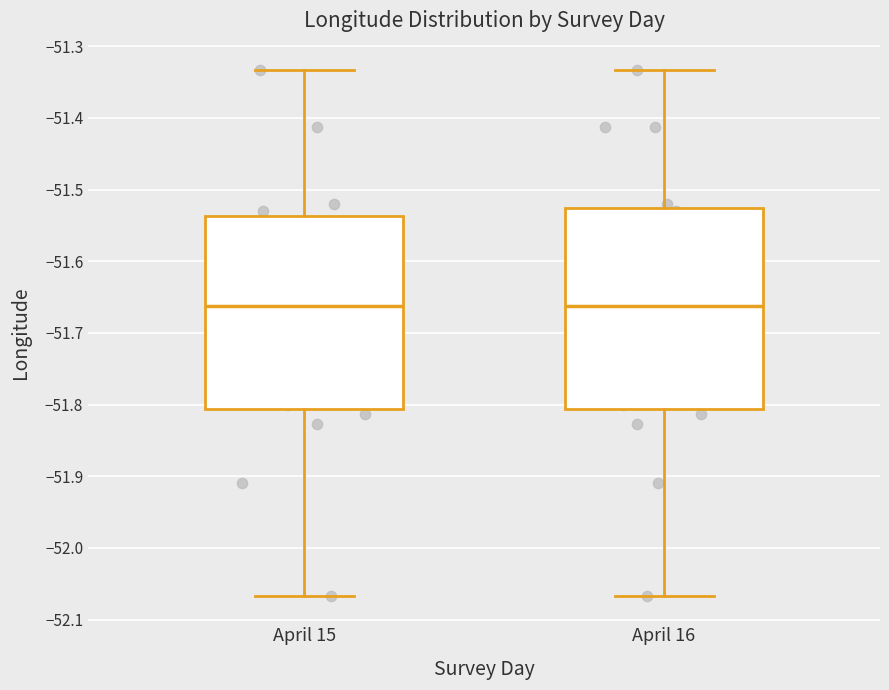

Reading left to right, transcribe this box plot: for each box, give where its median line is, the range the box spans, and where its two whiskers end, as read against the y-axis. The values are not printed on the chart, so give them approximately, as read against the axis.

April 15: median -51.66, box -51.81 to -51.54, whiskers -52.07 to -51.33
April 16: median -51.66, box -51.81 to -51.52, whiskers -52.07 to -51.33